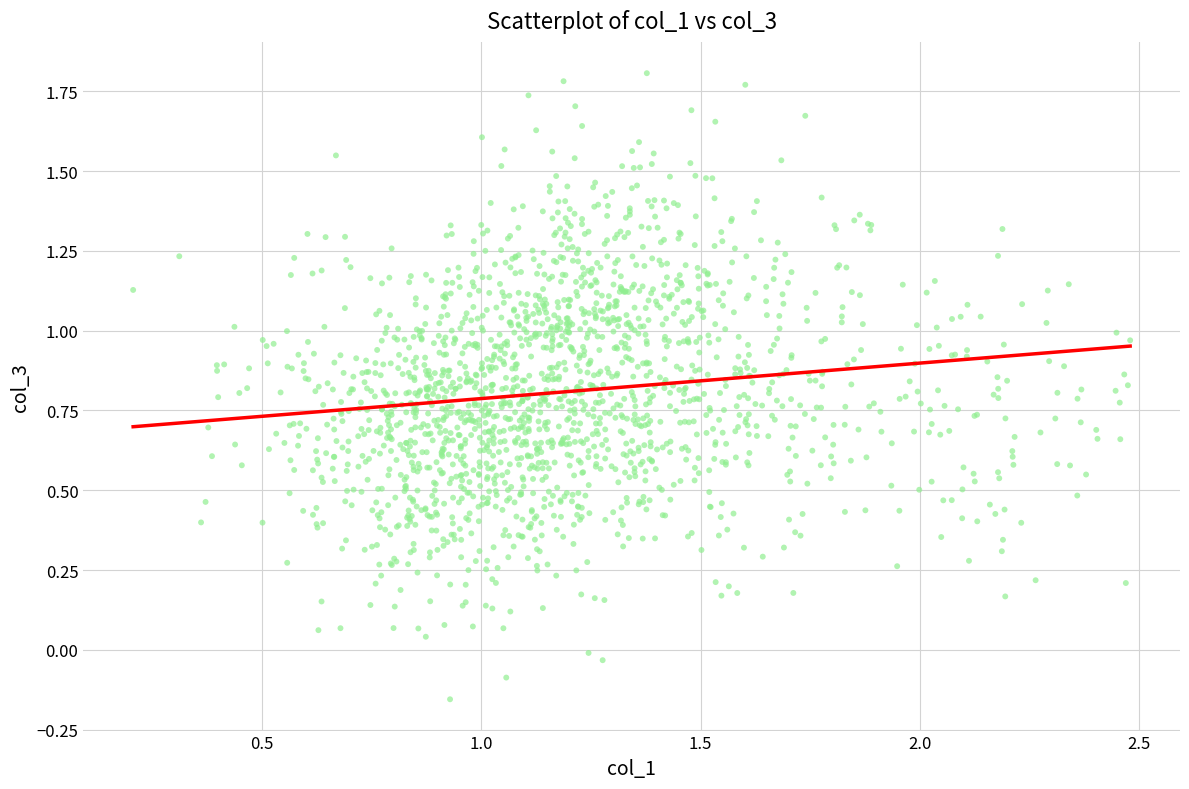

What is the range of Y values (max minus min)?

2.0